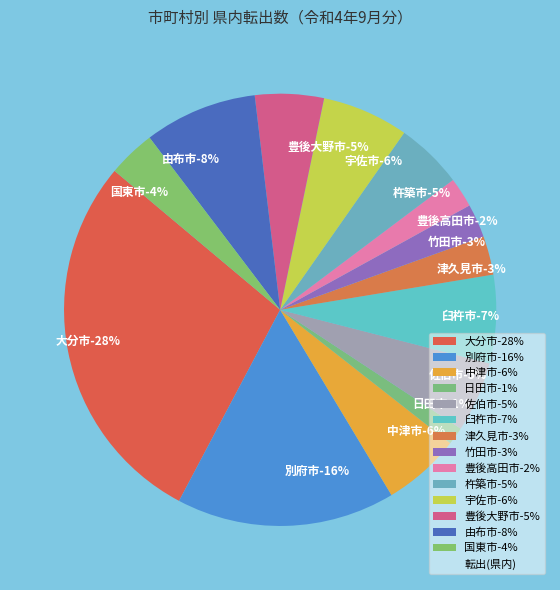

How many segments does this pie chart have?

14